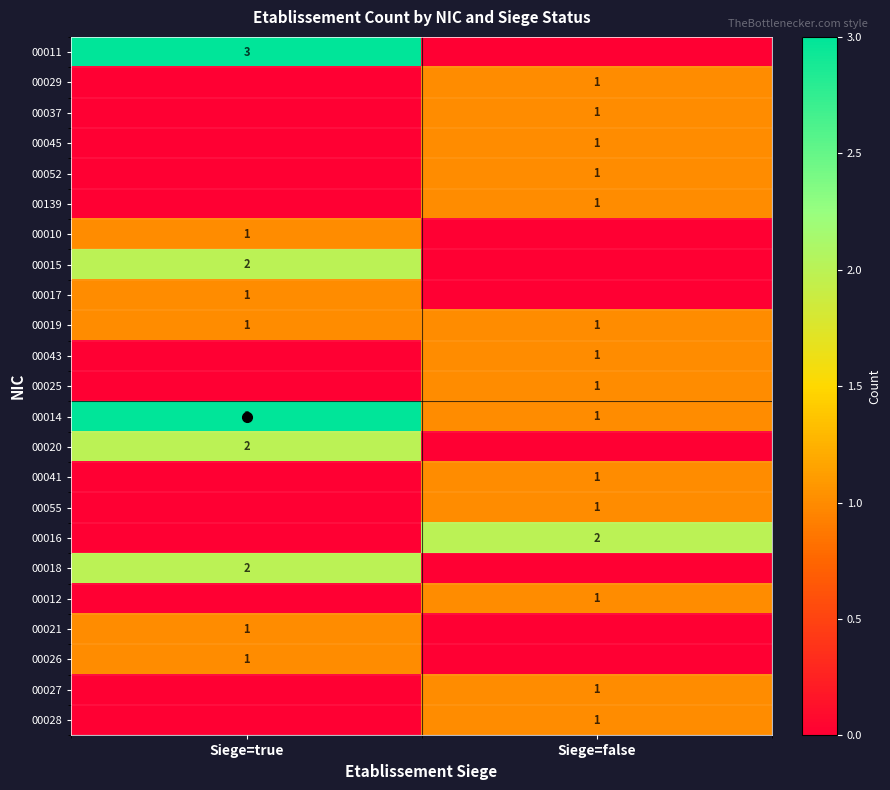

The 00014 series shows 1 at Siege=false. True or false?

True